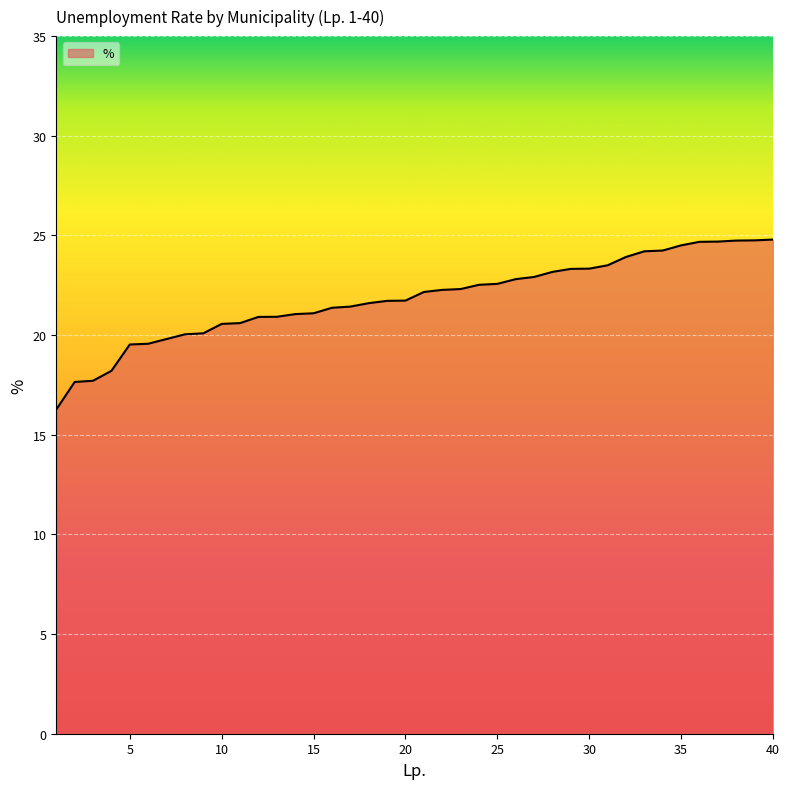

What is the greatest value displayed?

24.8